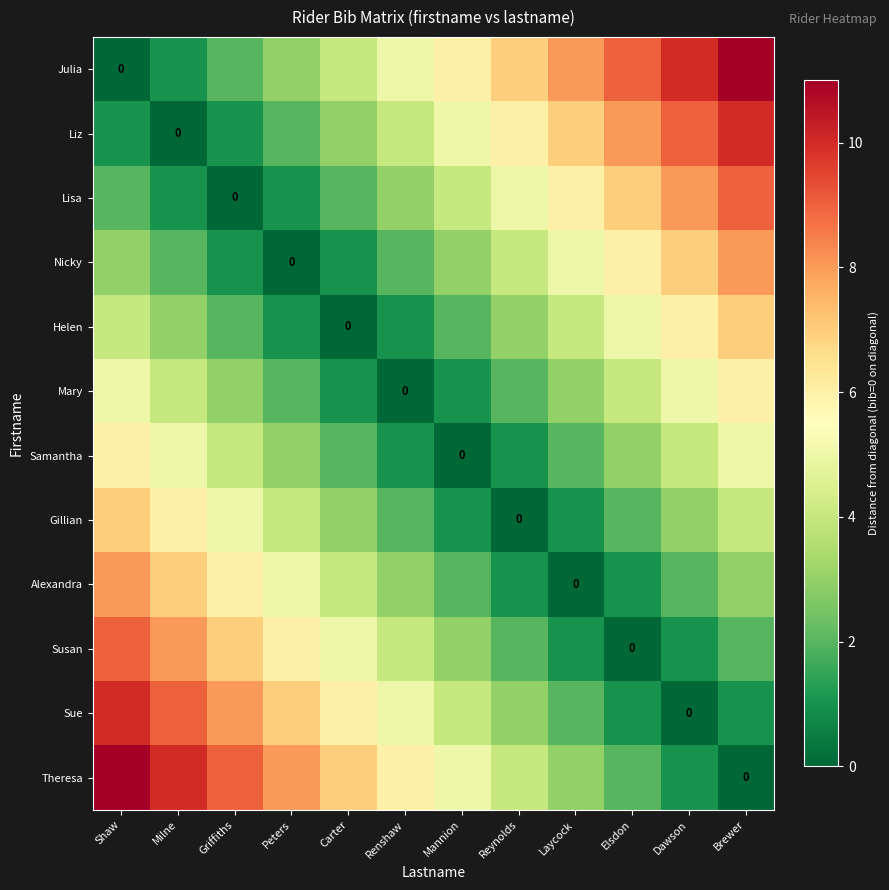

List the labels in order of Julia value, smallest first.

Shaw, Milne, Griffiths, Peters, Carter, Renshaw, Mannion, Reynolds, Laycock, Elsdon, Dawson, Brewer